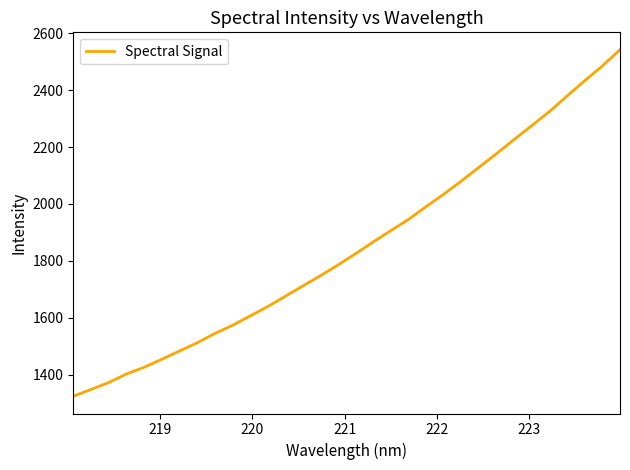

What is the maximum value shown in the chart?

2542.6